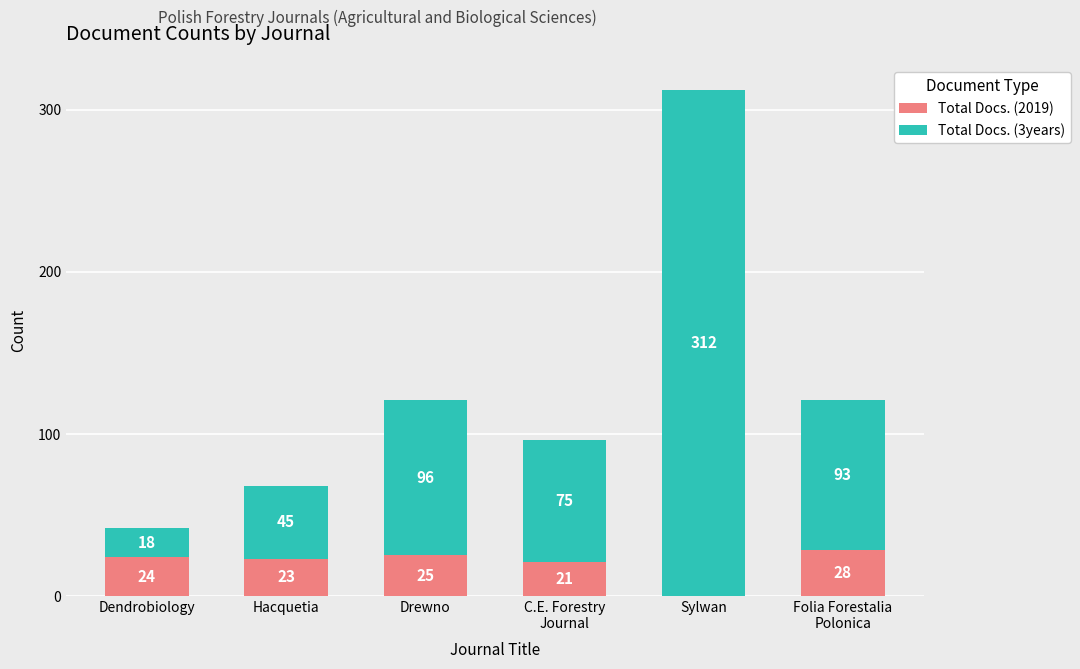

What is the total value across all series at Hacquetia?

68